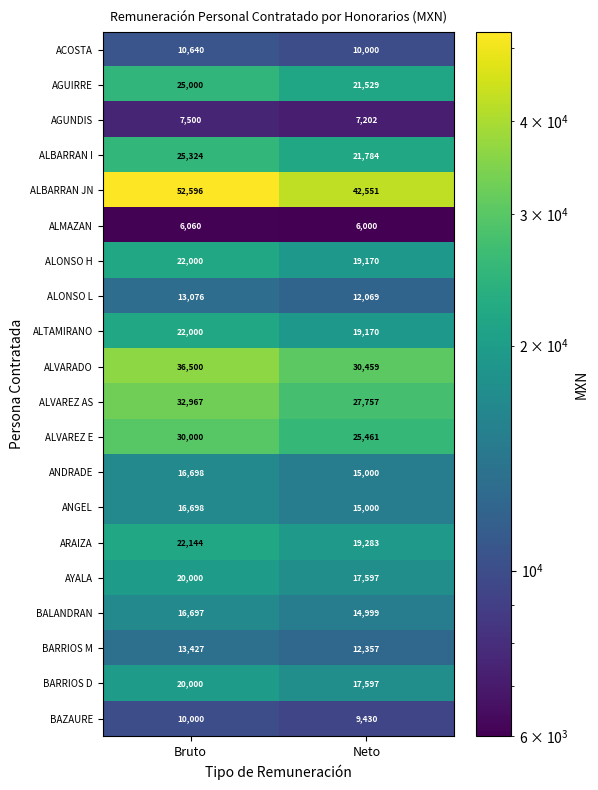

What is the sum of the ANDRADE values at Bruto and Neto?

31698